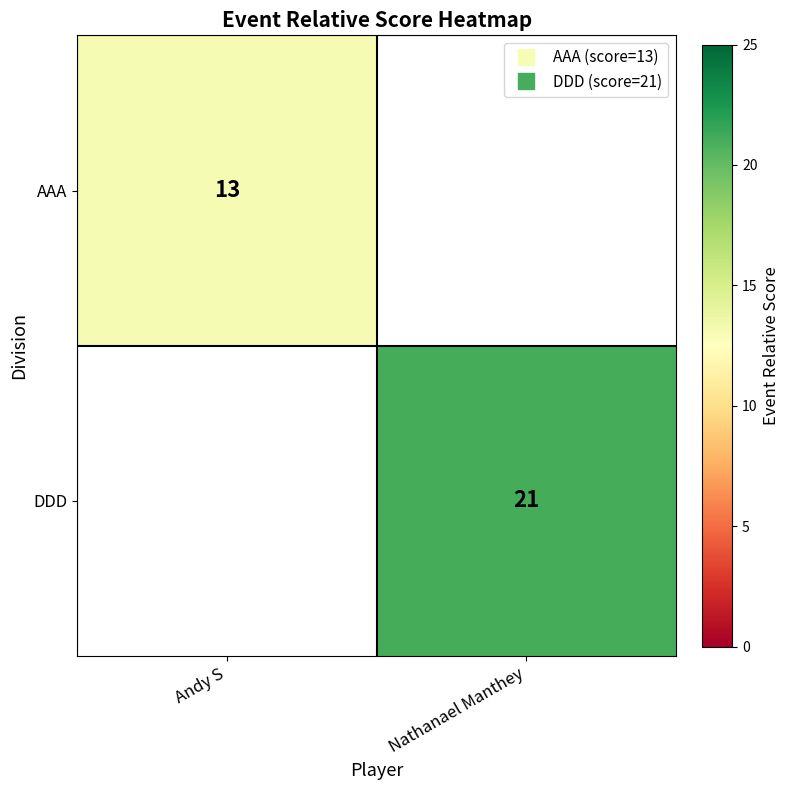

The value of DDD at Nathanael Manthey is 29.8. True or false?

False